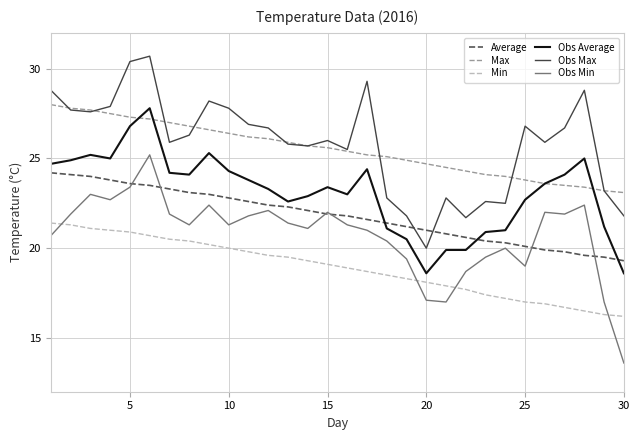

True or false: Min and Average intersect in this chart.

False